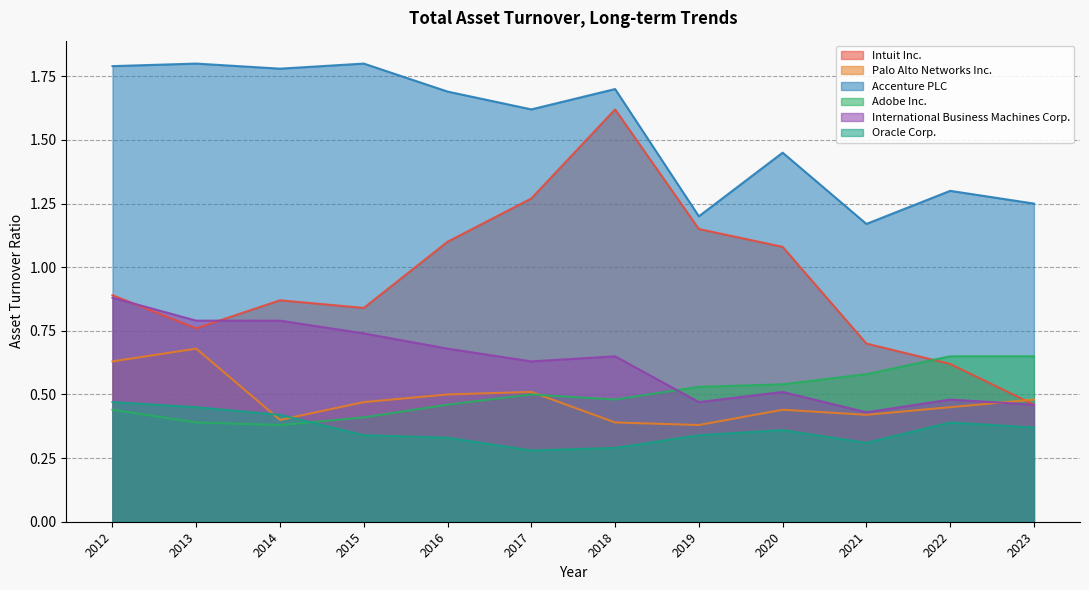

How many series are shown in this chart?

6